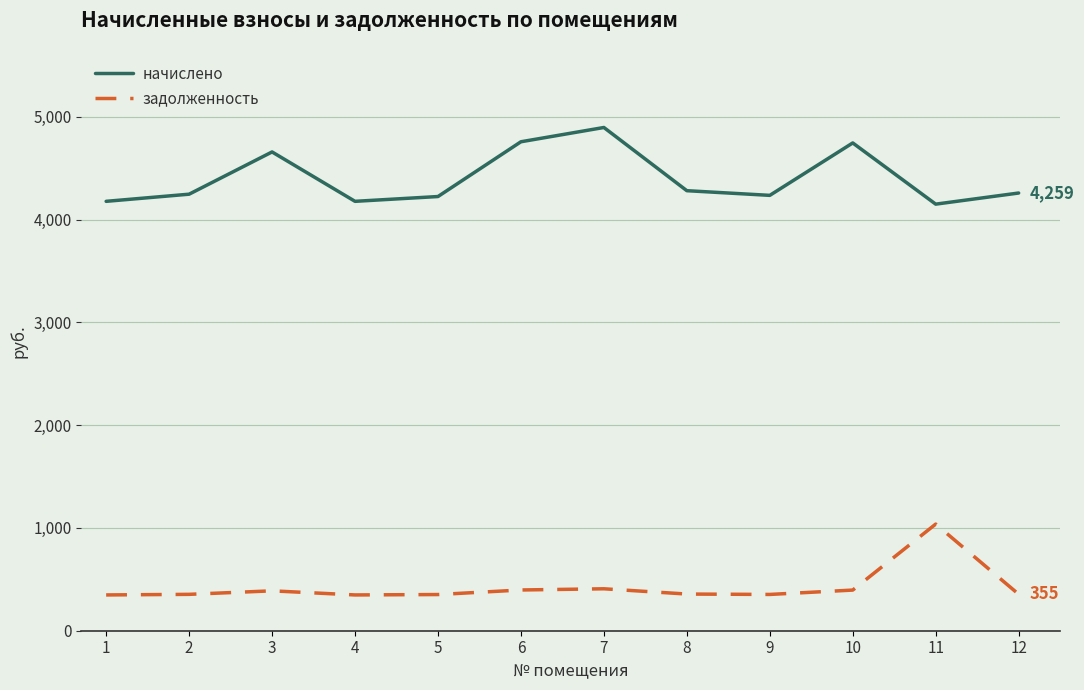

What is the total value across all series at 9?

4589.4